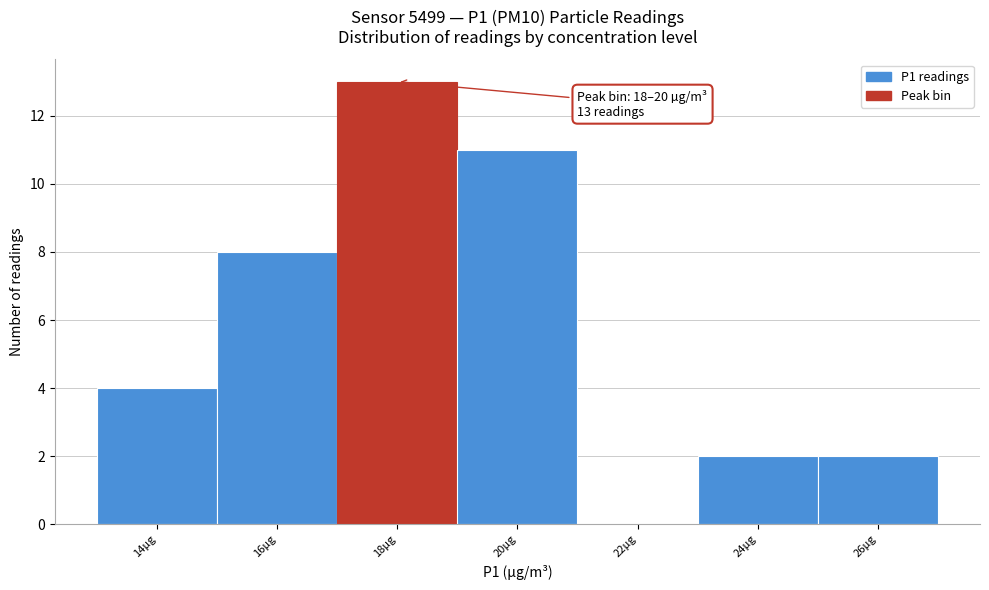

Reading right to left, list all the values displayed in this chart.

26µg=2	24µg=2	22µg=0	20µg=11	18µg=13	16µg=8	14µg=4